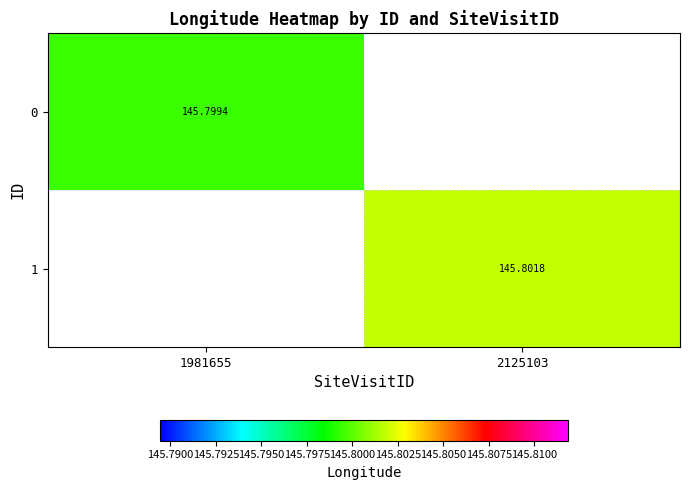

The 1 series shows 190.5 at 2125103. True or false?

False